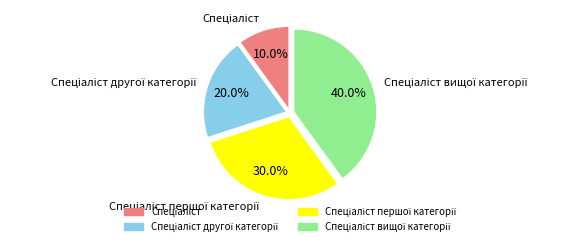

Does any single category account for the majority?

No